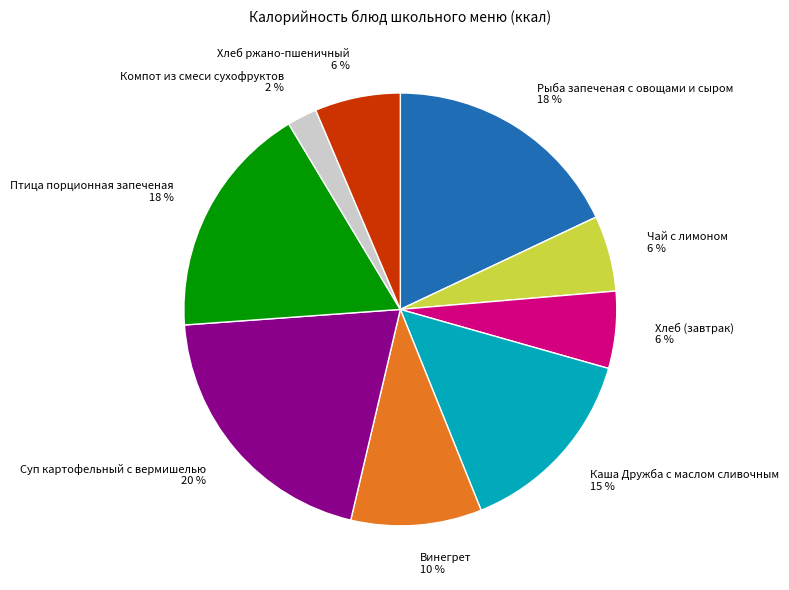

Between Хлеб (завтрак) and Винегрет, which is larger?

Винегрет